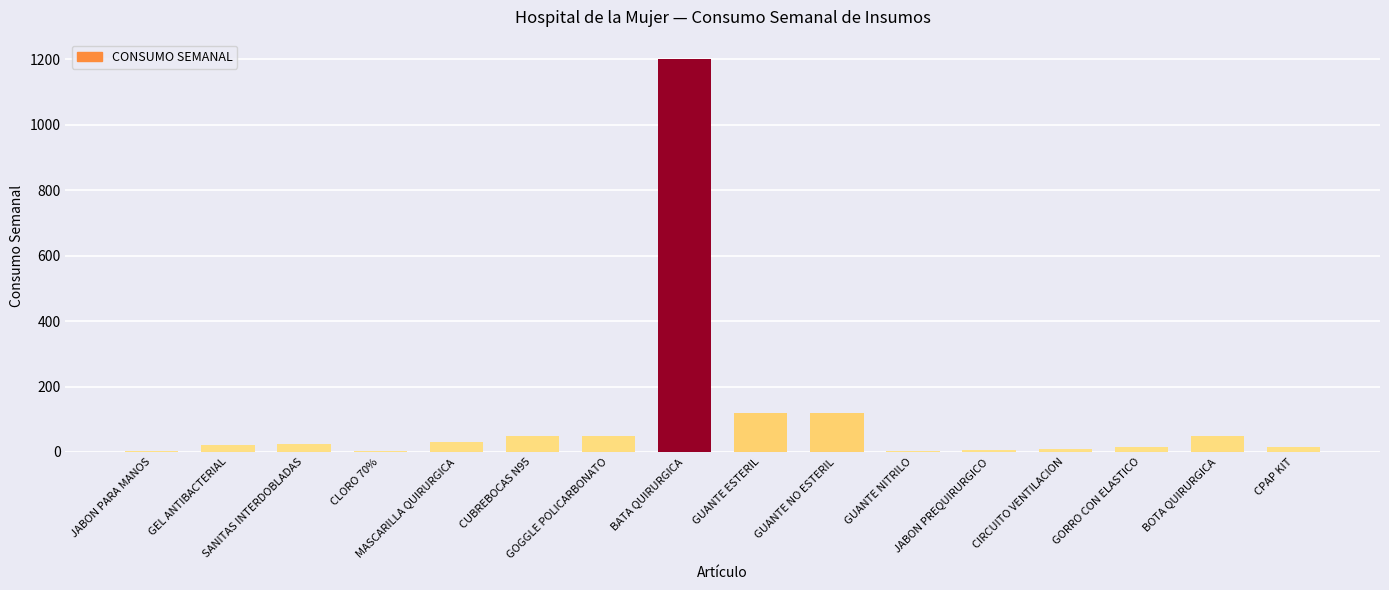

What is the sum of all values?

1718